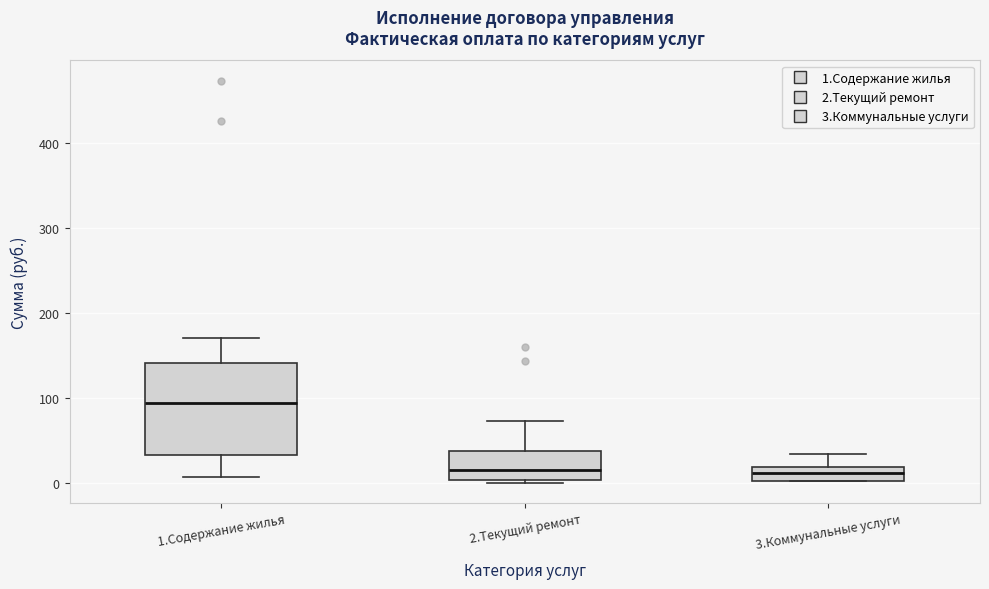

Comparing the boxes themselves (not the whiskers), which one is the tallest?

1.Содержание жилья